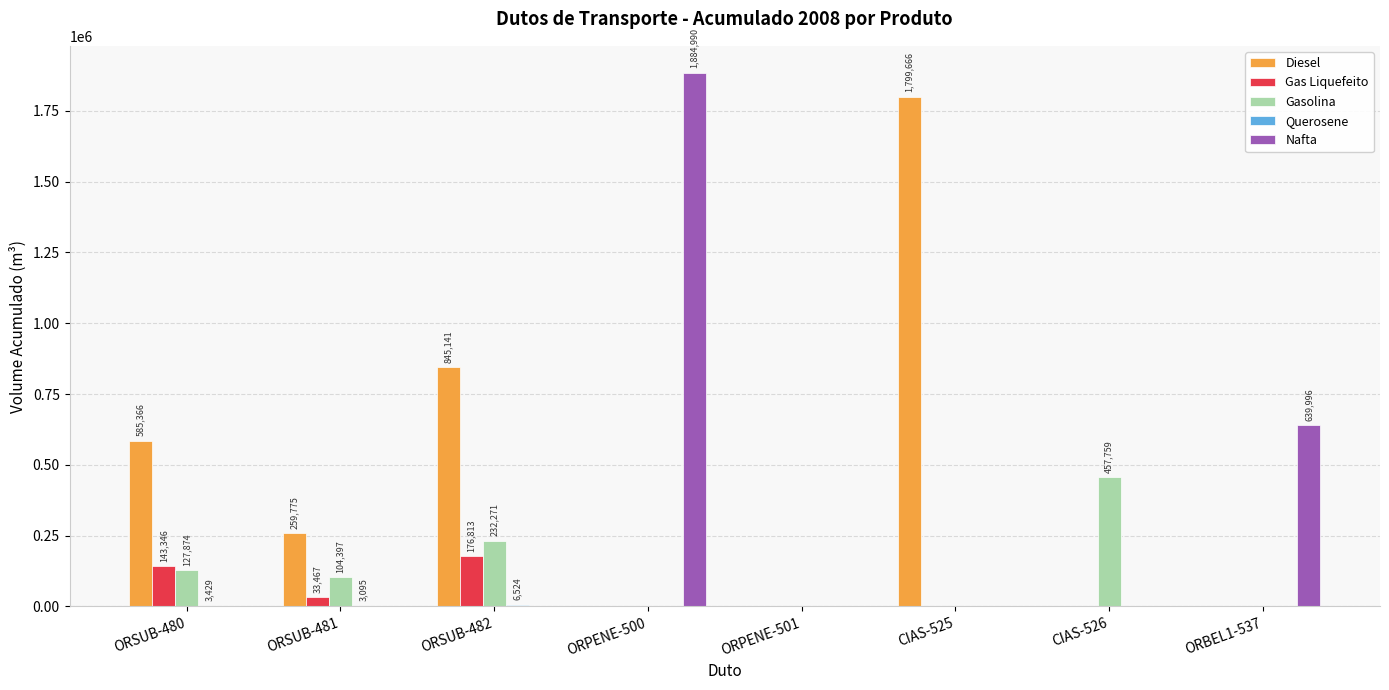

At which label is Nafta closest to 942495?

ORBEL1-537